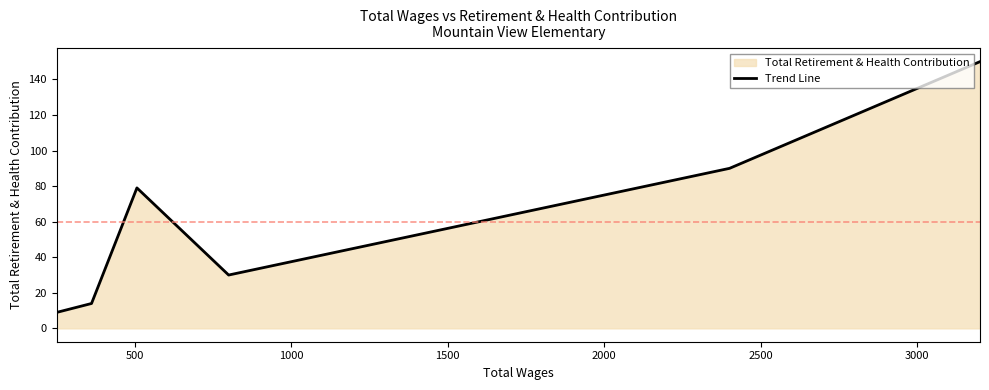

How many data points are less than 45?

3